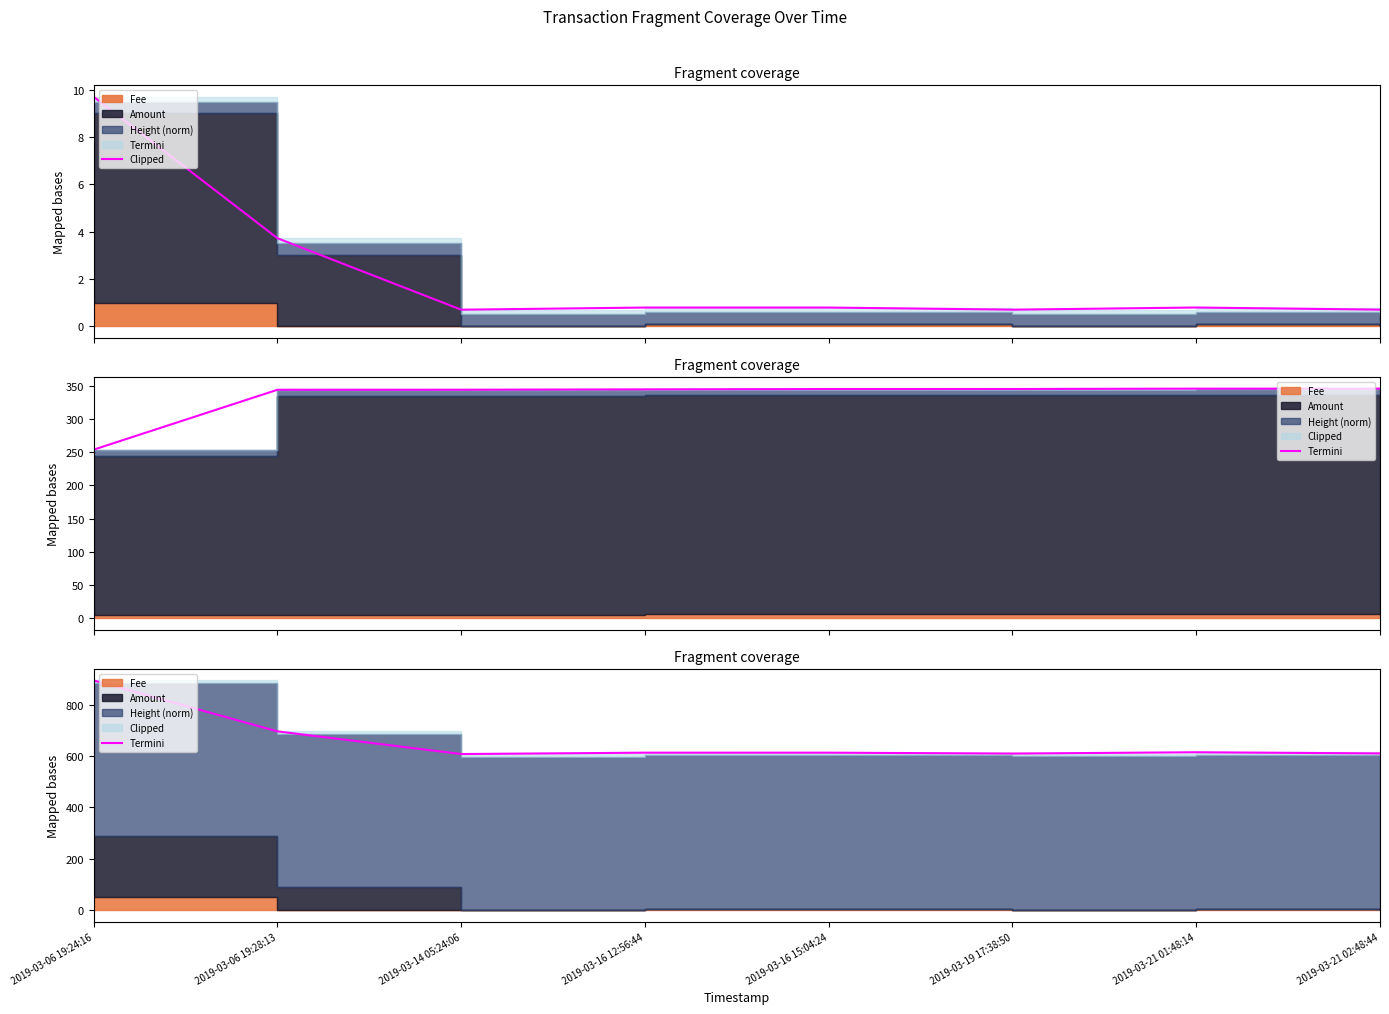

List the labels in order of value, largest first.

2019-03-06 19:24:16, 2019-03-06 19:28:13, 2019-03-21 01:48:14, 2019-03-16 15:04:24, 2019-03-16 12:56:44, 2019-03-21 02:48:44, 2019-03-19 17:38:50, 2019-03-14 05:24:06